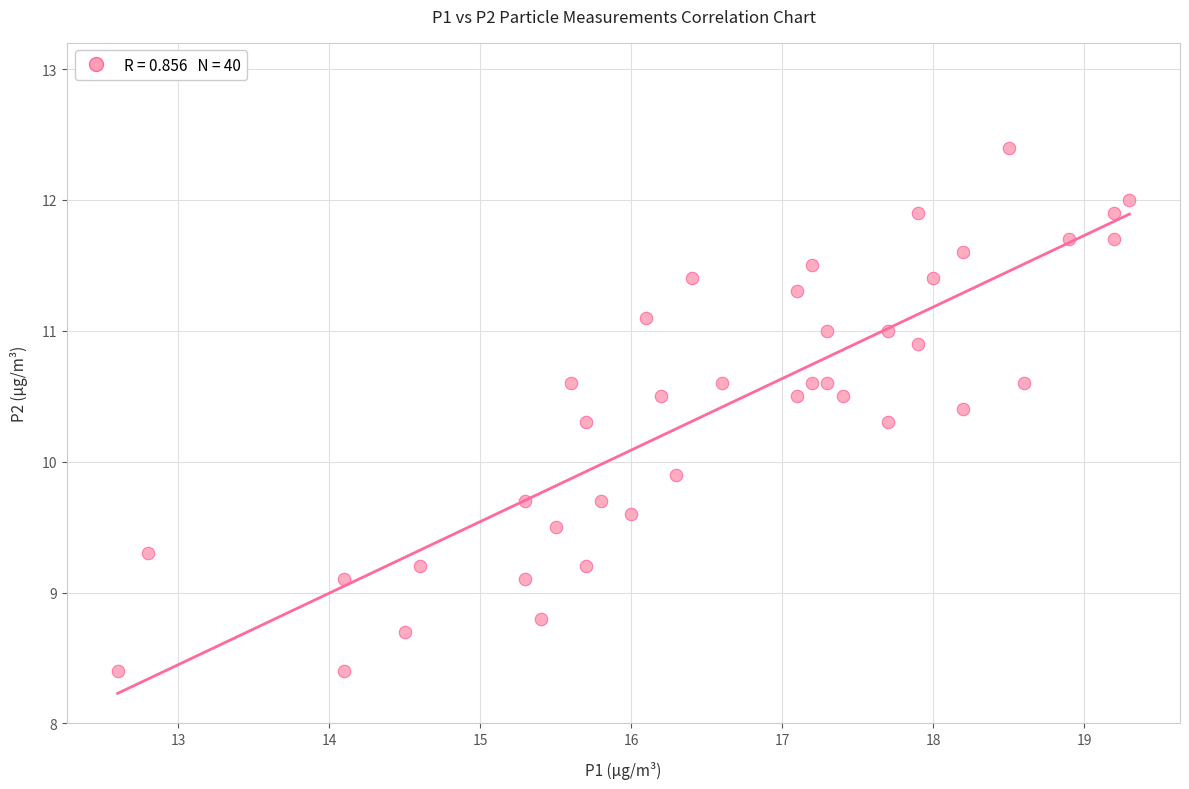

What Y value in the scatter plot is closest to 10?

9.9